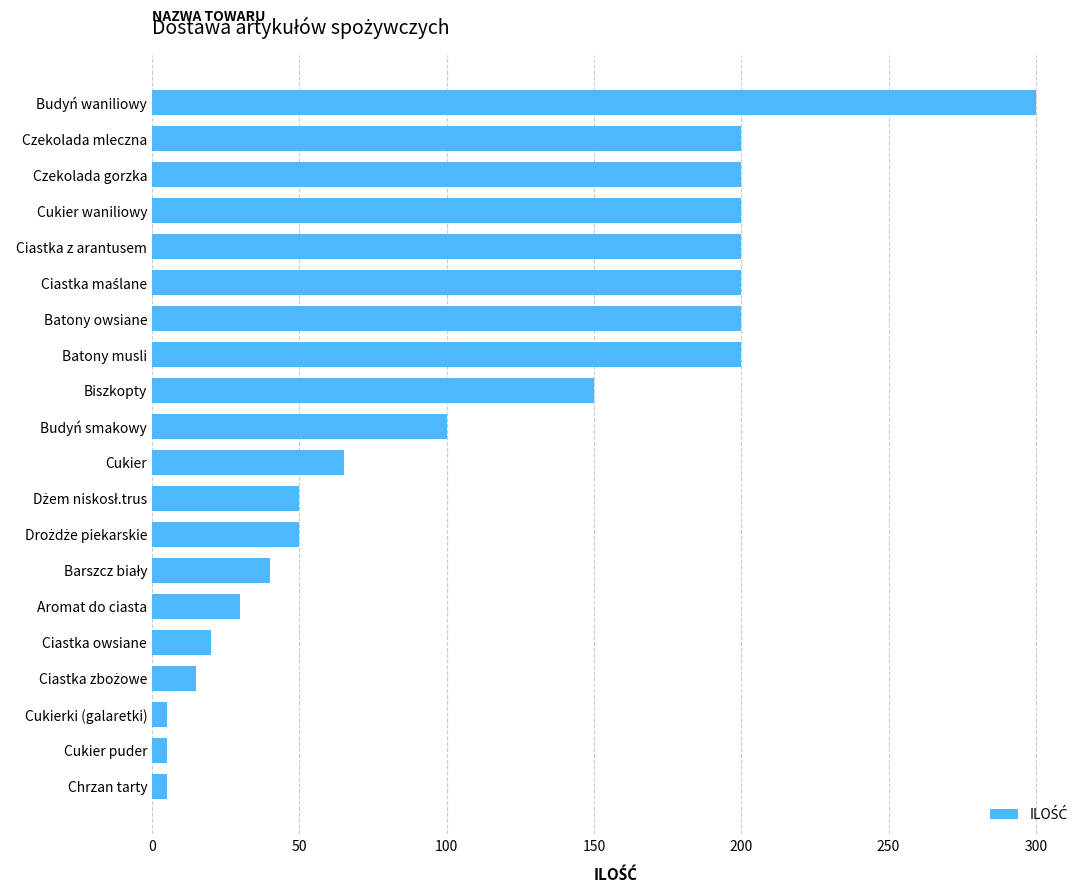

Is it true that the value at Budyń smakowy is 164?

False